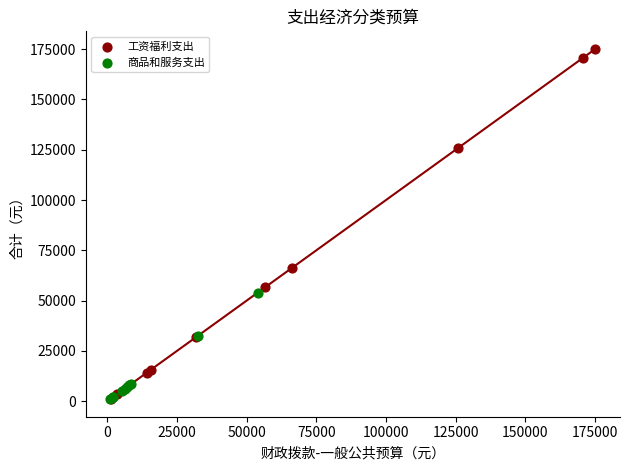

What are all the series names shown in the legend?

工资福利支出, 商品和服务支出